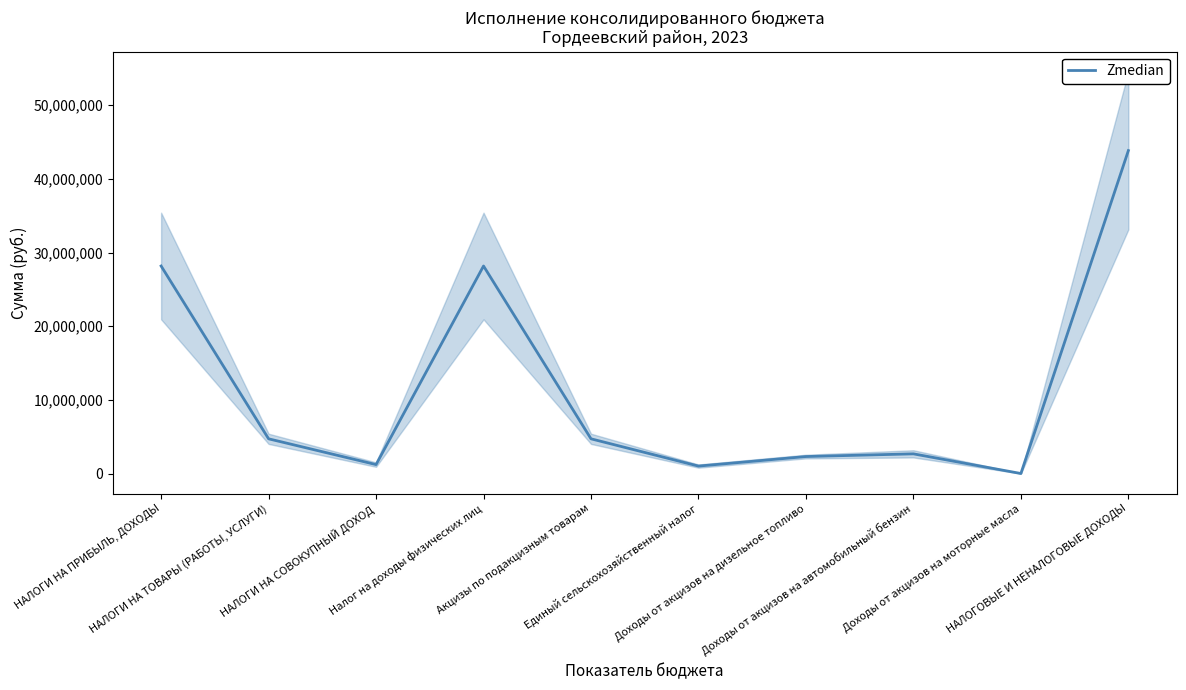

Count the number of categories in the chart.

10